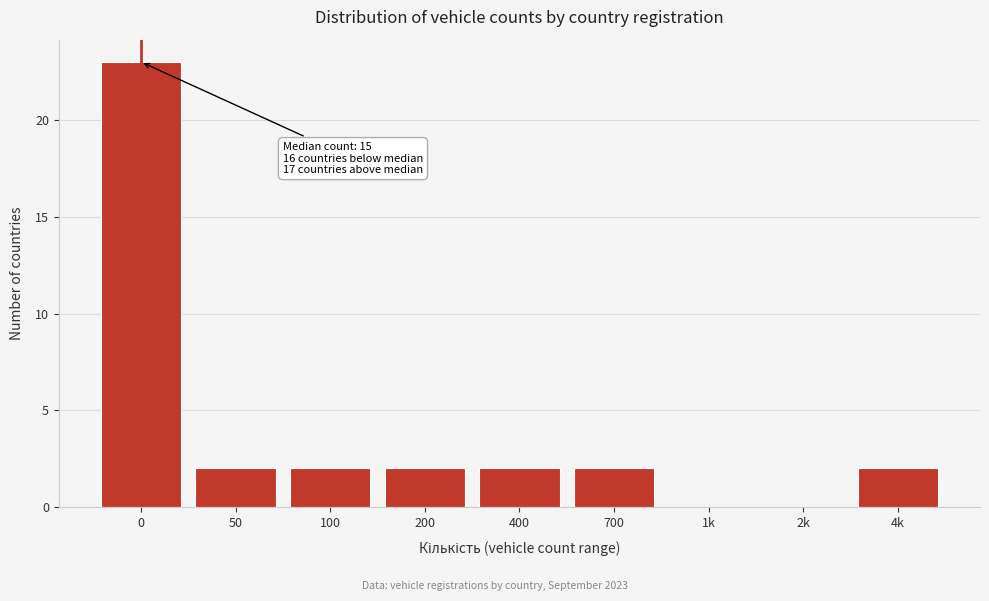

Reading left to right, what are all the values shown in this chart?

0=23	50=2	100=2	200=2	400=2	700=2	1k=0	2k=0	4k=2